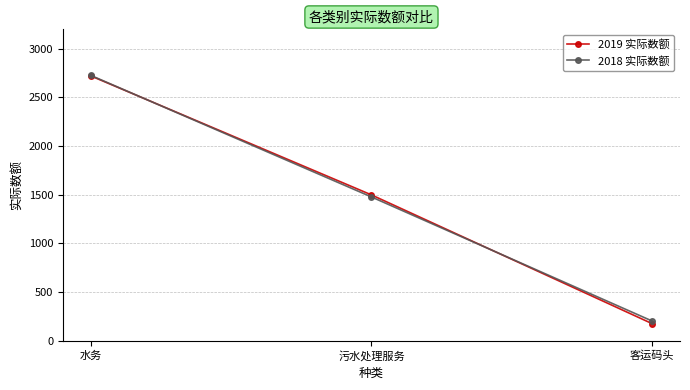

At which label does 2019 实际数额 first exceed 1499?

水务